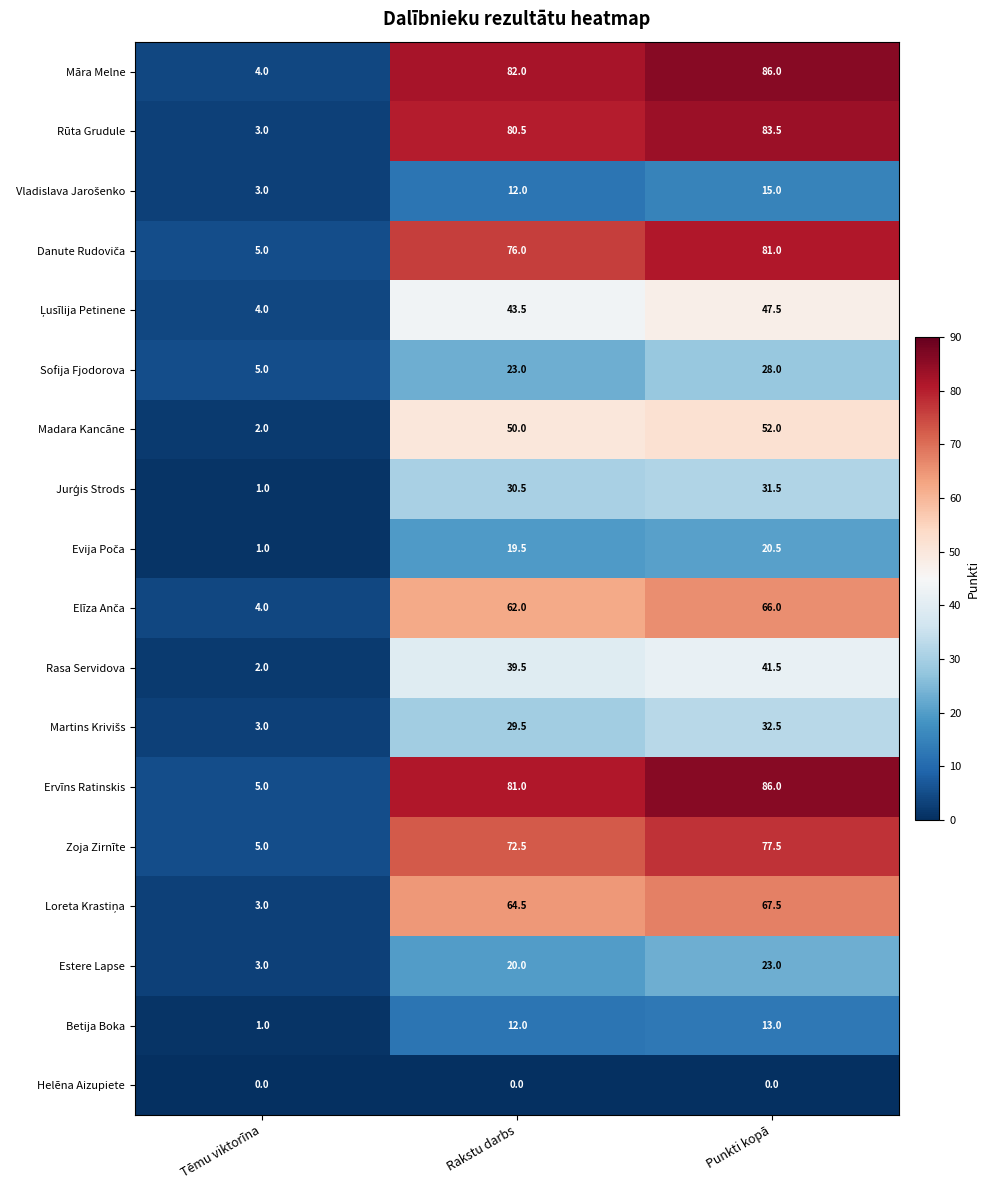

What is the spread (max minus min) of values at Punkti kopā?

86.0